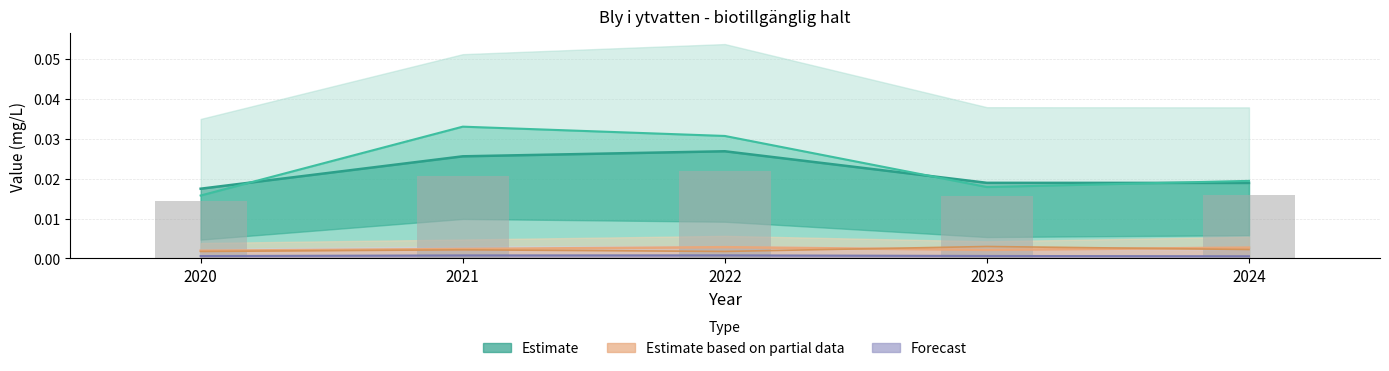

How many bars are there in total?

5